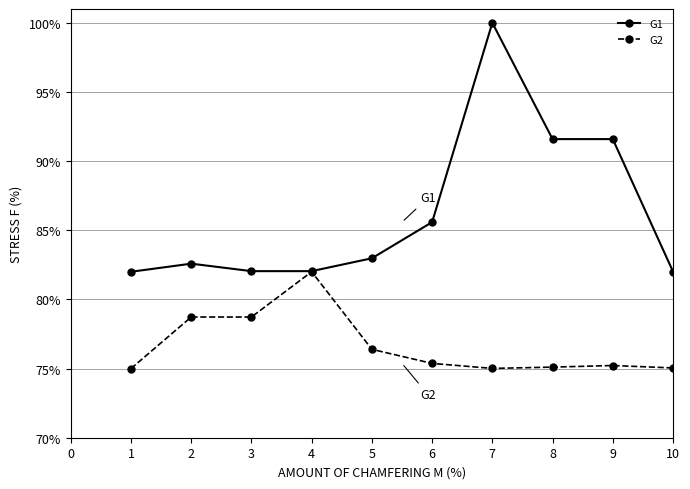

What is the value of the G2 point at the 10th from the left?

75.0